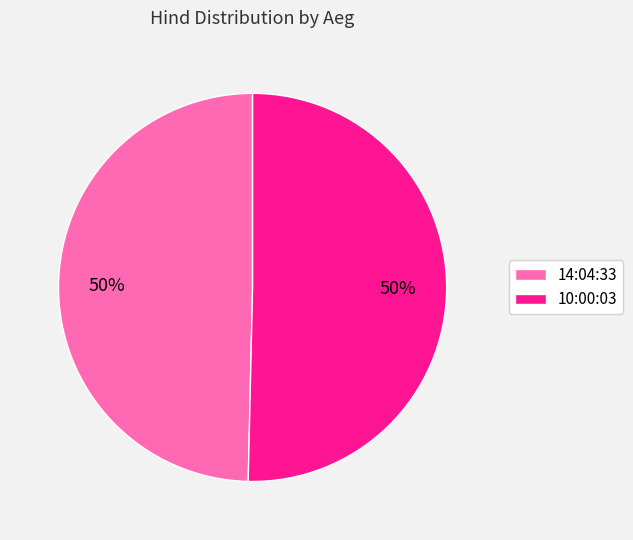

To the nearest percent, what is the average slice percentage?

50%